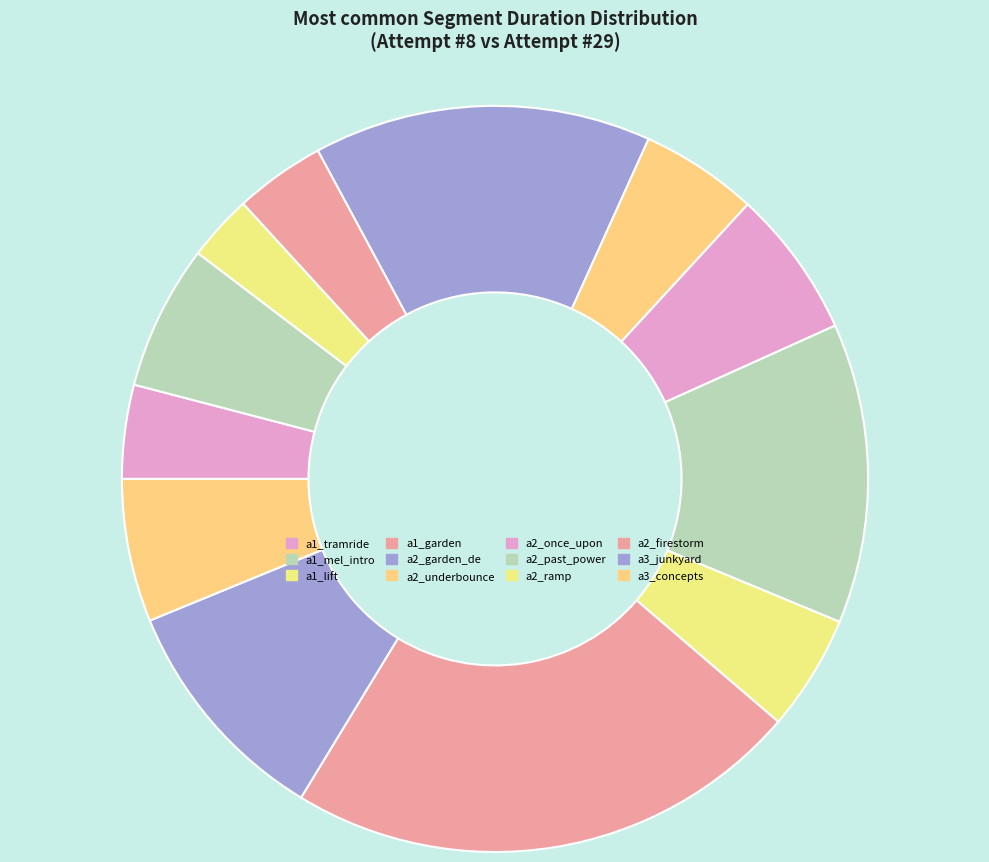

How many slices are in this pie chart?

12